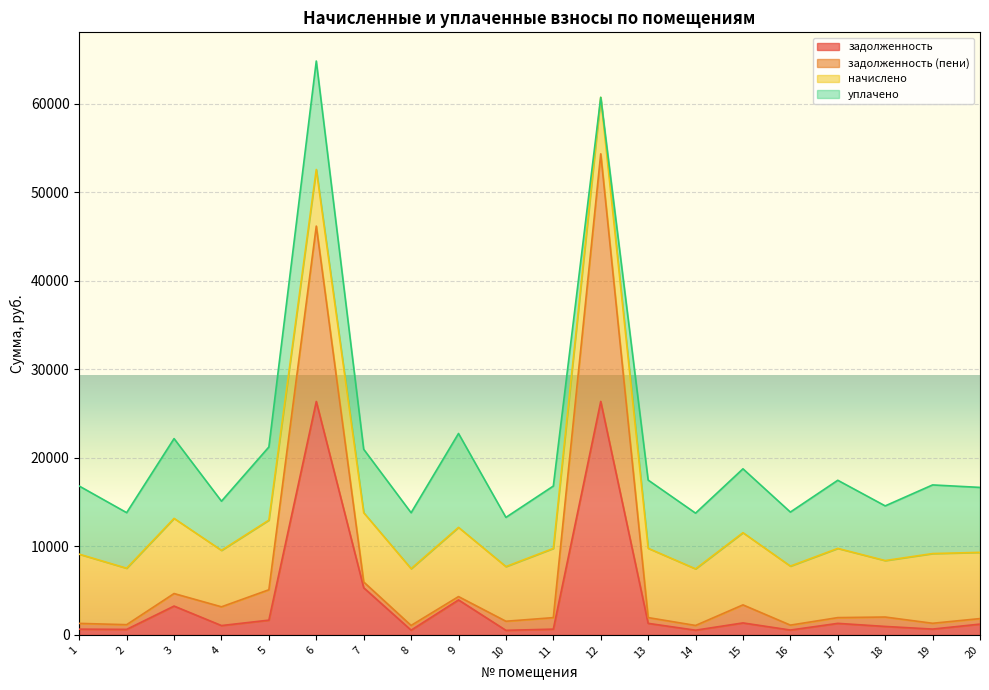

True or false: задолженность and задолженность (пени) cross at least once.

False